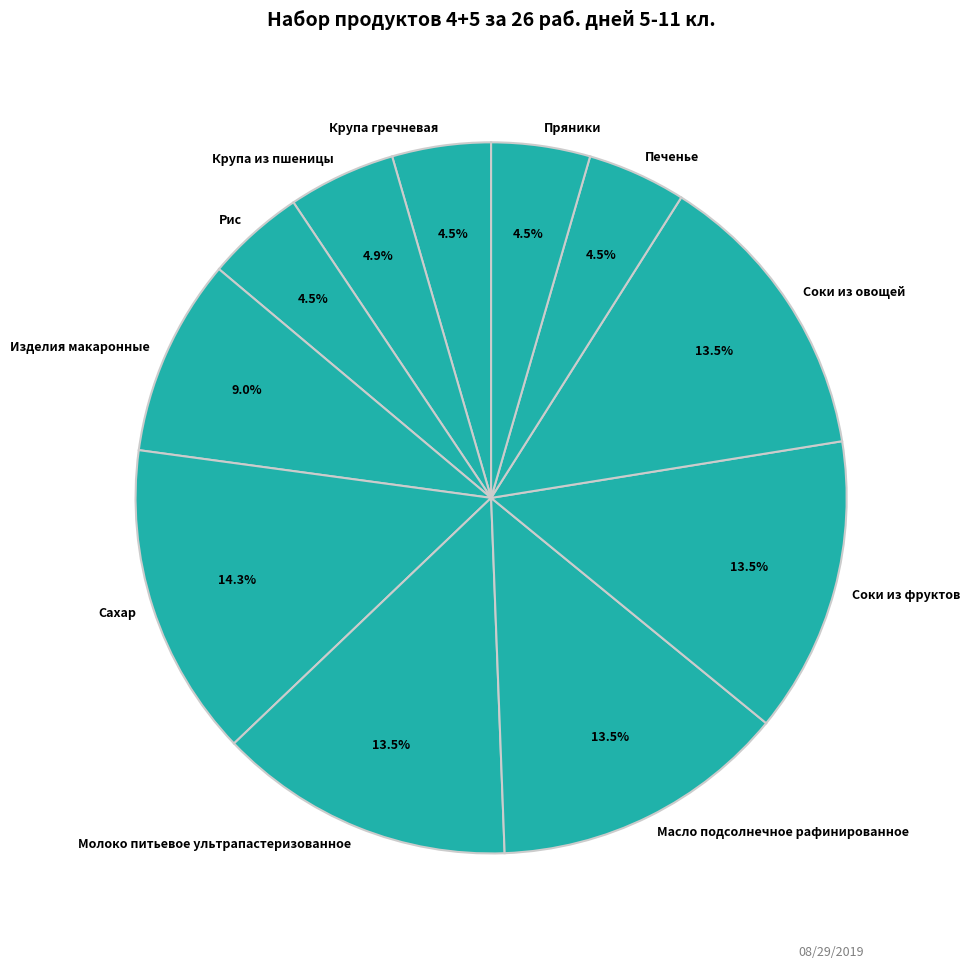

What percentage do Крупа из пшеницы and Крупа гречневая together represent?

9.4%